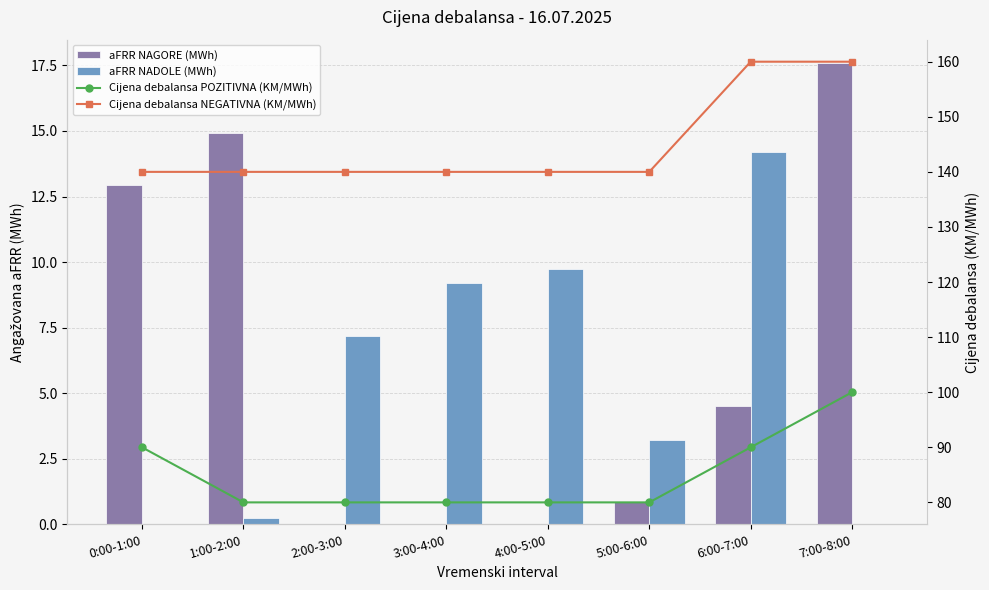

What is the difference between the highest and lowest values at 2:00-3:00?

140.0